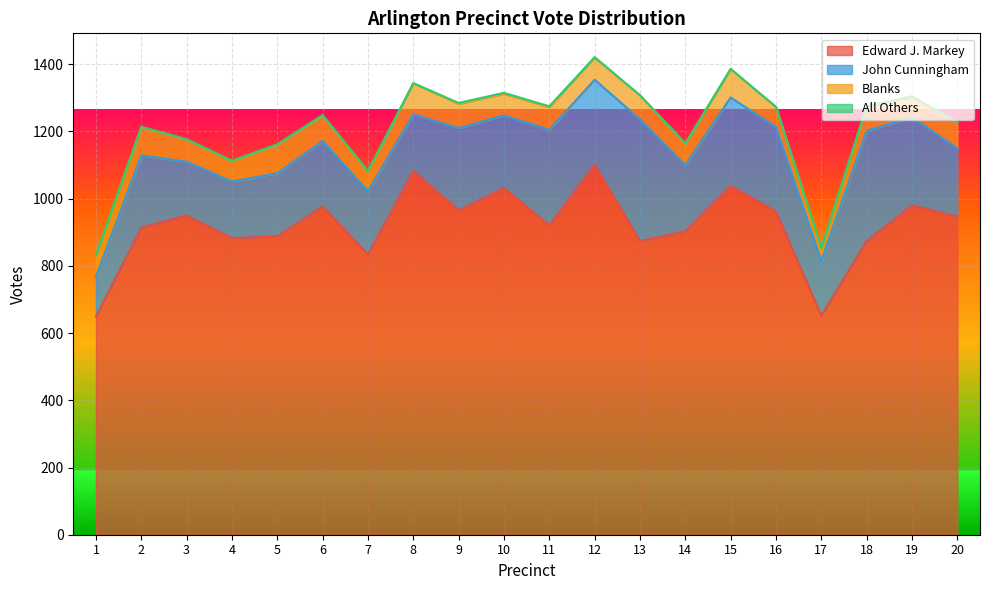

At how many categories does at least one series exceed 852?

17